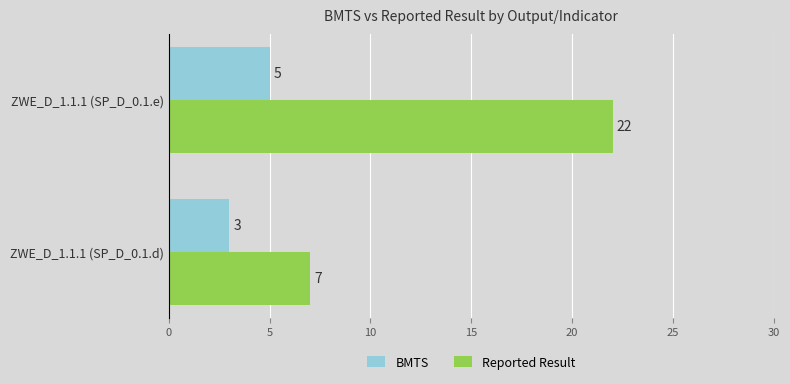

Rank the series by their average value, from highest to lowest.

Reported Result, BMTS